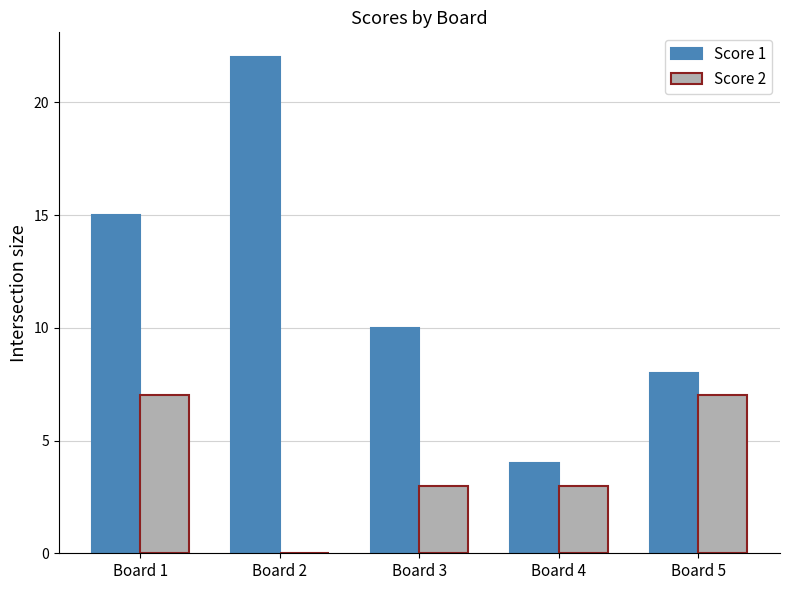

What is the sum of all Score 2 values?

20